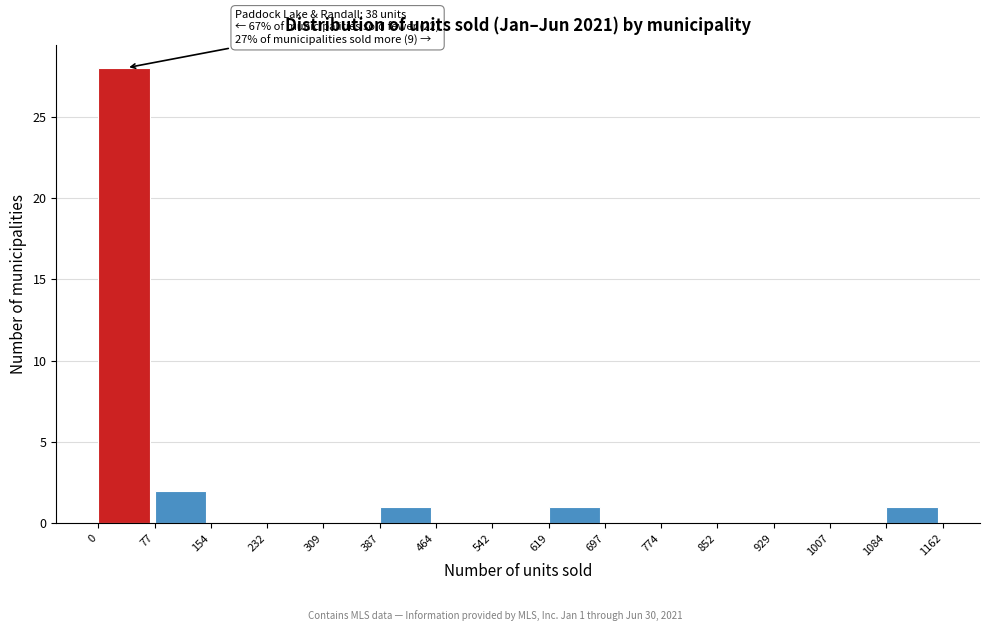

Which range on the x-axis has the tallest bar?

0 to 77